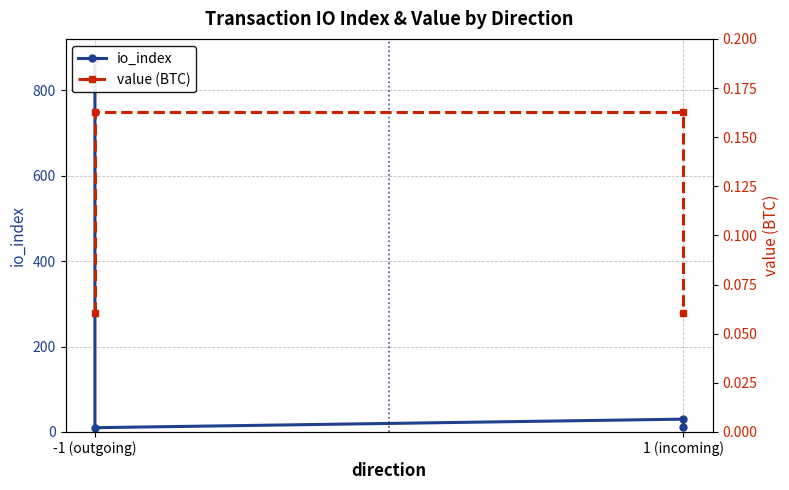

What value does the value (BTC) series have at -1 (outgoing)?

0.1